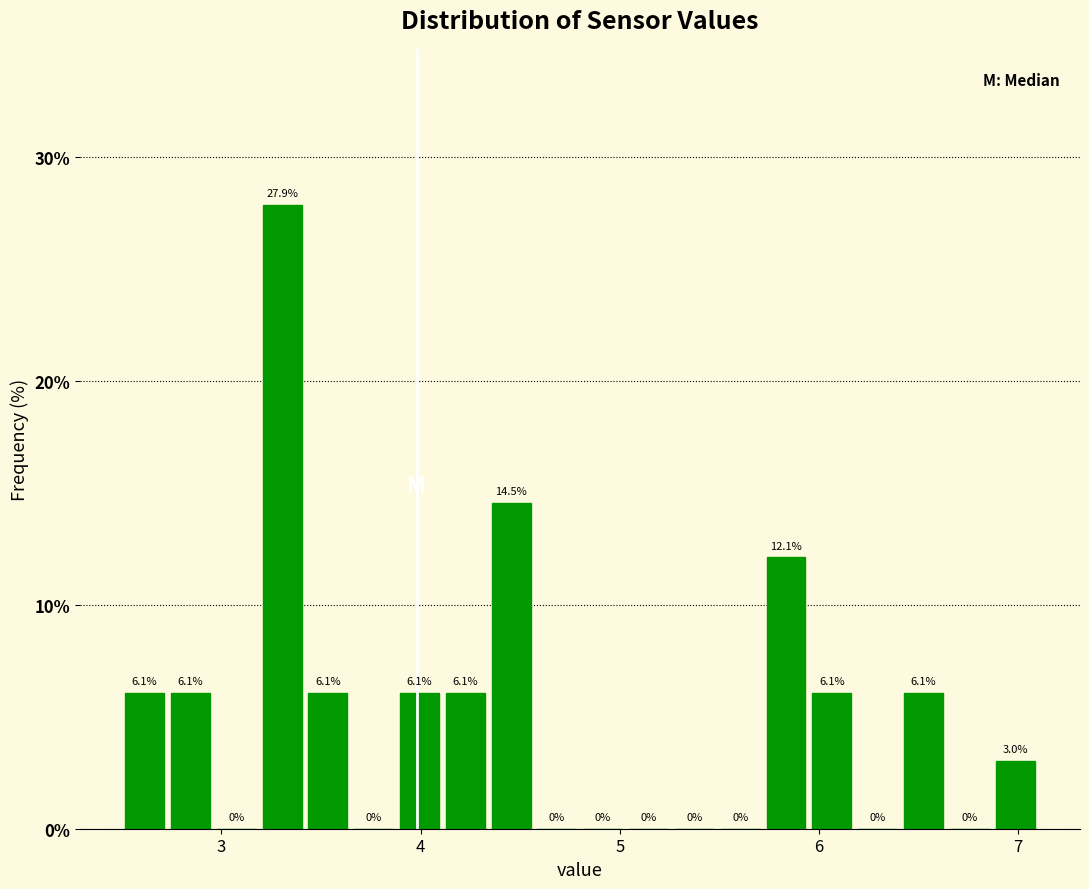

Around what value on the x-axis is the tallest bar? Give the approximate position of its centre, as read against the axis.

3.3